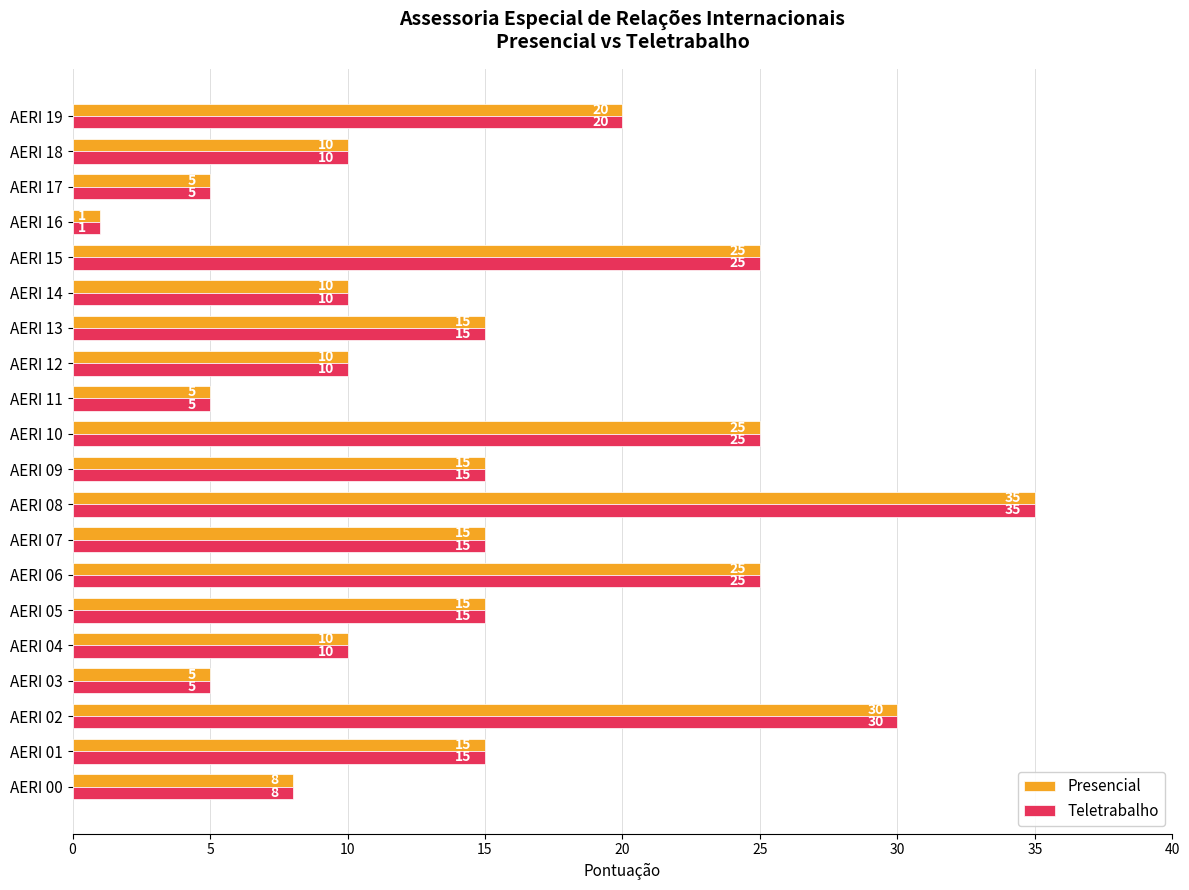

True or false: Presencial has a value of 8 at AERI 00.

True